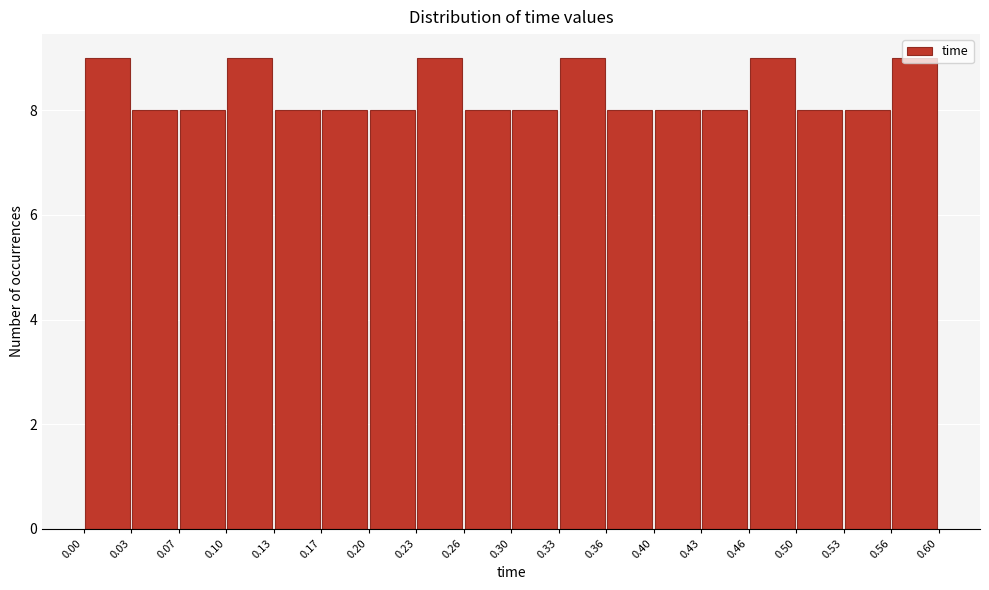

What is the height of the bar covering 0.20 to 0.23 on the x-axis? The values are not printed on the chart, so give them approximately, as read against the axis.

8